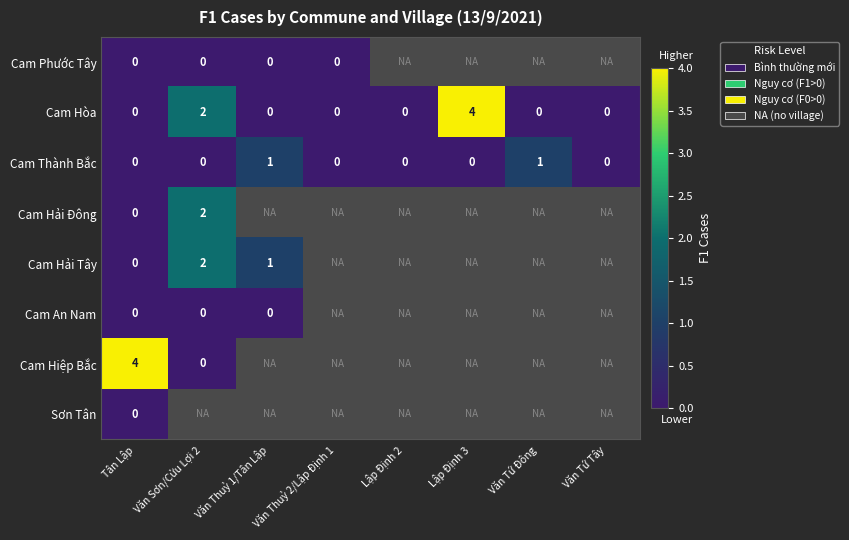

Is it true that Cam Thành Bắc equals 0 at Lập Định 2?

True